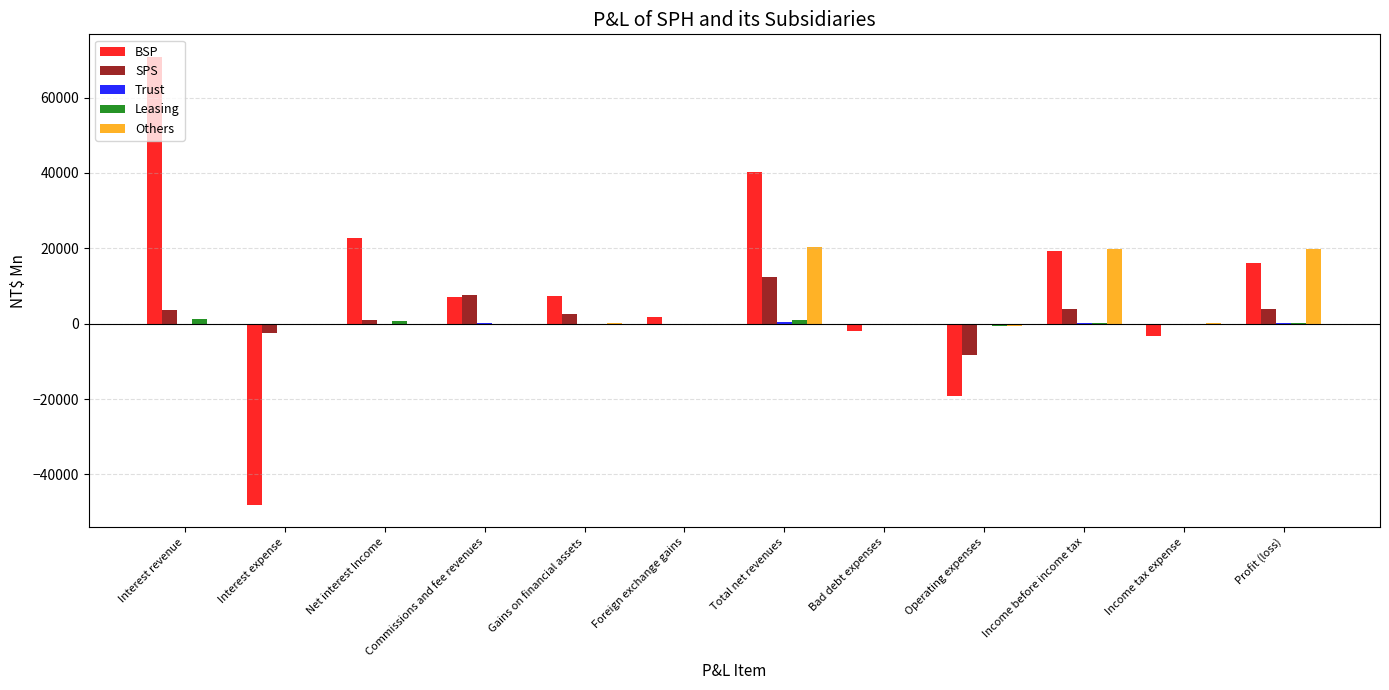

What is the sum of all SPS values?

23949.3